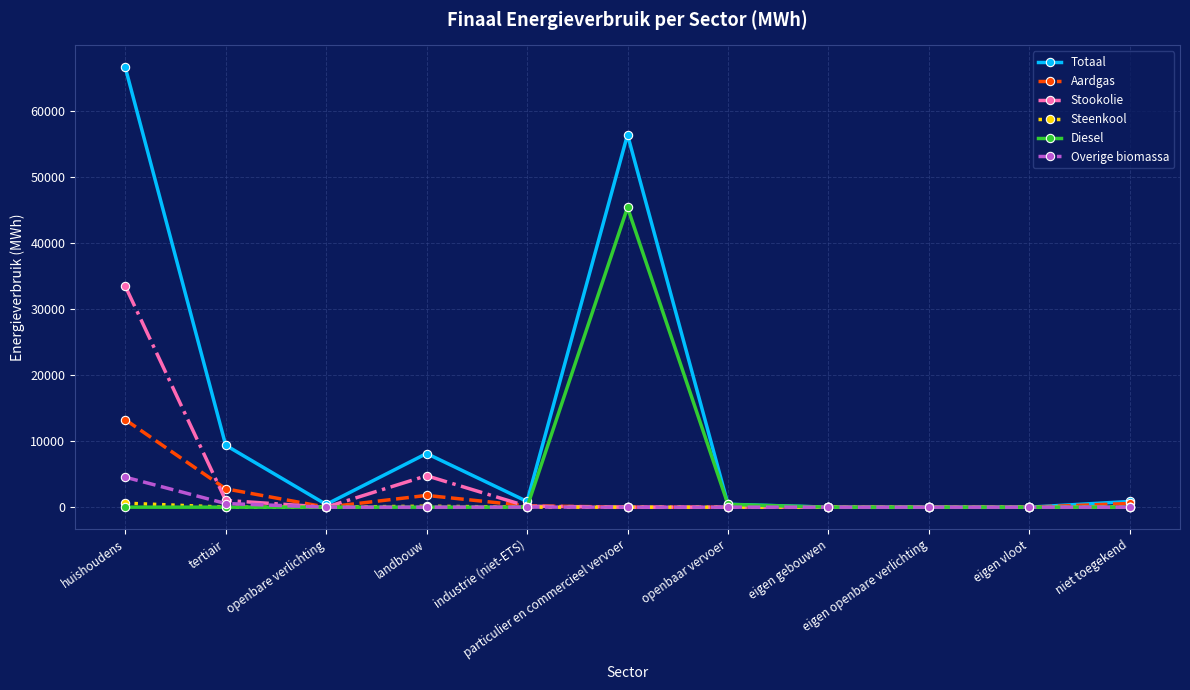

True or false: Steenkool has a value of 1.2 at industrie (niet-ETS).

True